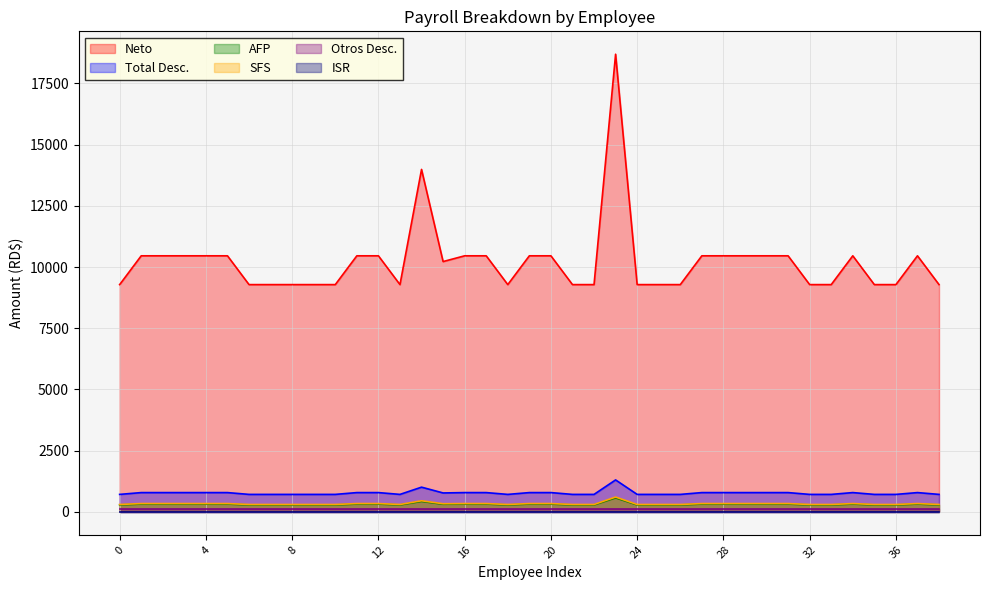

Count the number of data series in this chart.

6